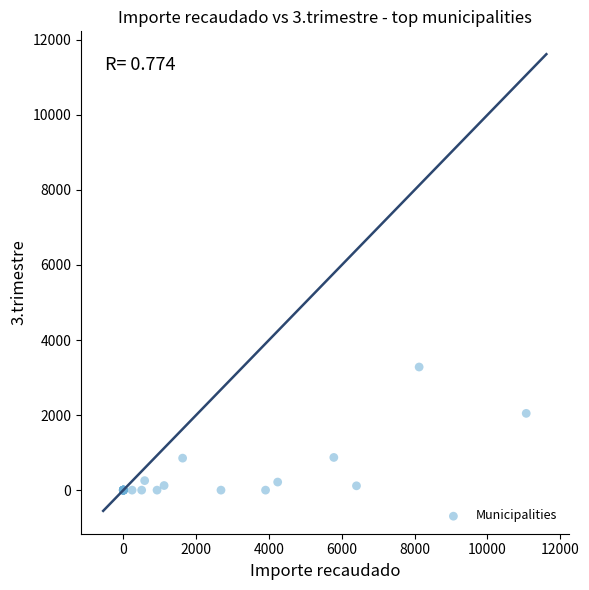

What Y value in the scatter plot is closest to 1640?

2045.9